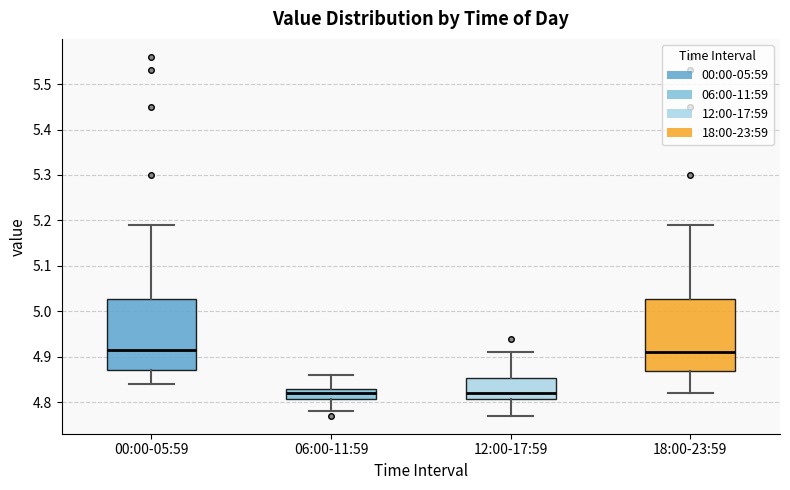

Reading left to right, read every box against the y-axis: the position of its median line, the range the box covers, and the ends of its whiskers. The values are not printed on the chart, so give them approximately, as read against the axis.

00:00-05:59: median 4.92, box 4.87 to 5.03, whiskers 4.84 to 5.19
06:00-11:59: median 4.82, box 4.81 to 4.83, whiskers 4.78 to 4.86
12:00-17:59: median 4.82, box 4.81 to 4.85, whiskers 4.77 to 4.91
18:00-23:59: median 4.91, box 4.87 to 5.03, whiskers 4.82 to 5.19